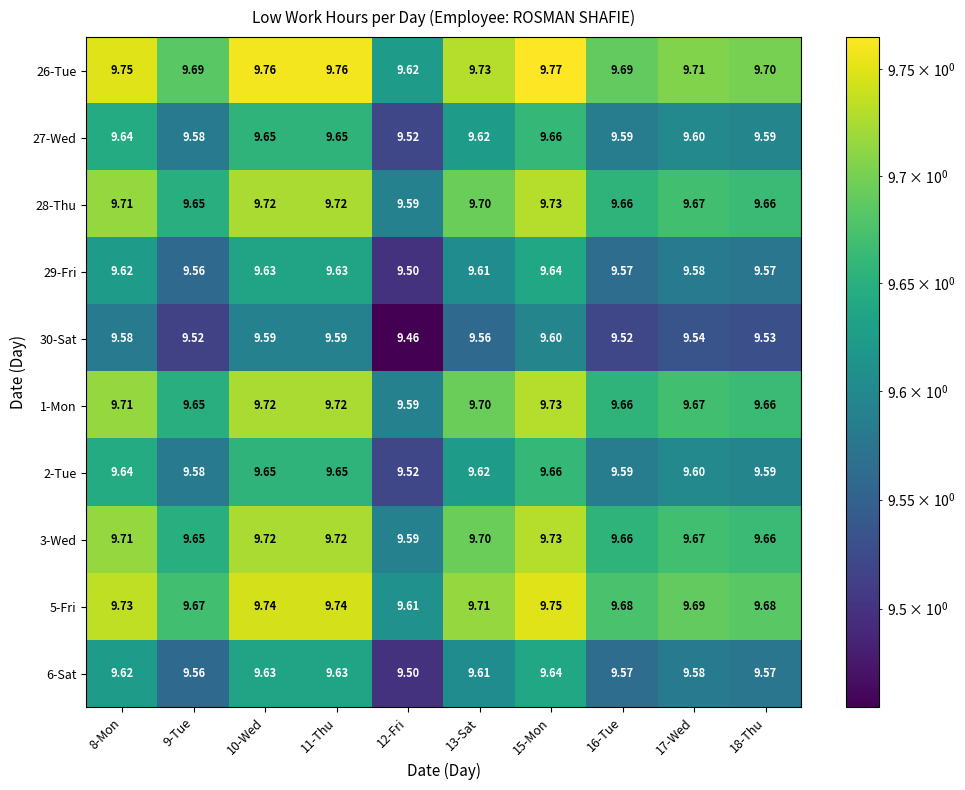

Count the number of categories in the chart.

10